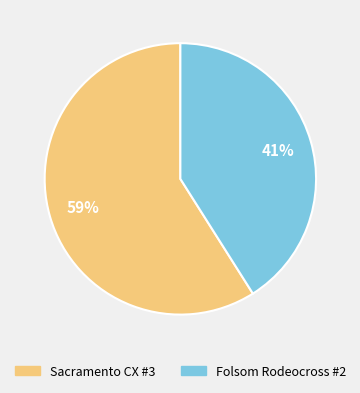

Count the number of slices in the pie.

2